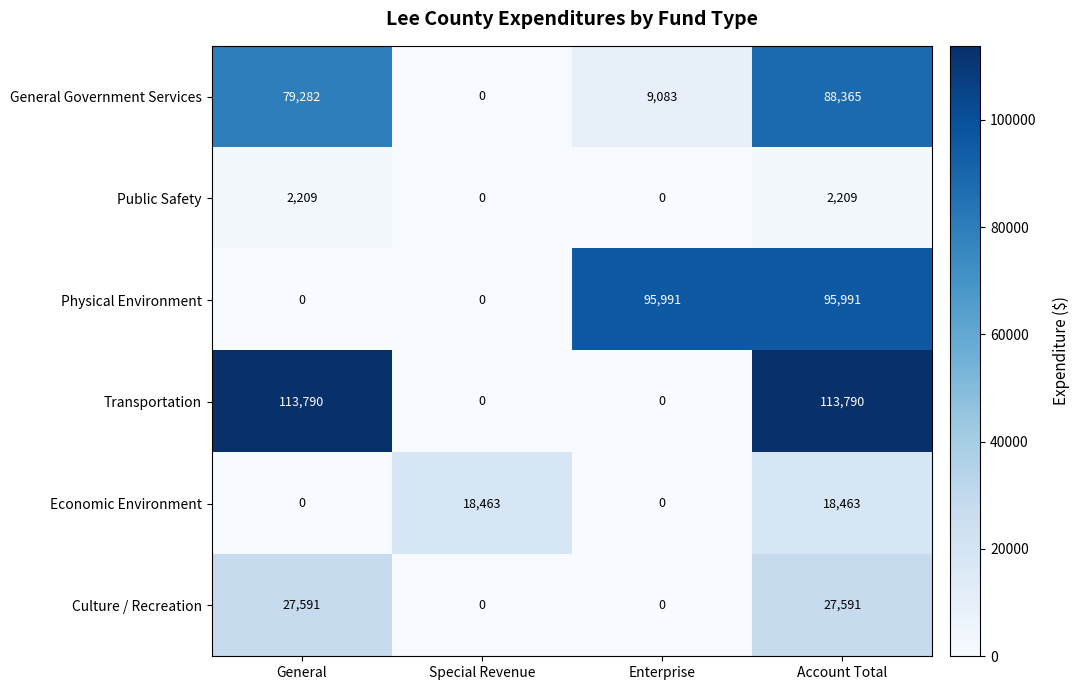

What is the greatest value displayed?

113790